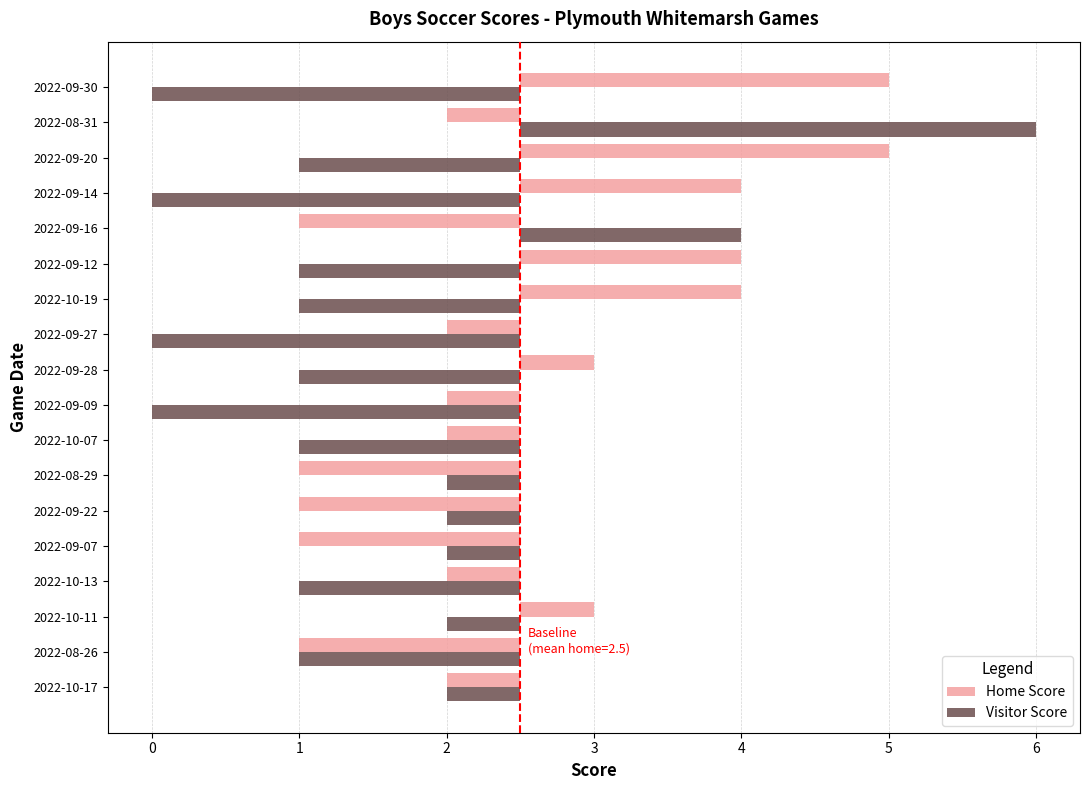

At 2022-10-13, list the series in order from smallest to largest.

Visitor Score, Home Score